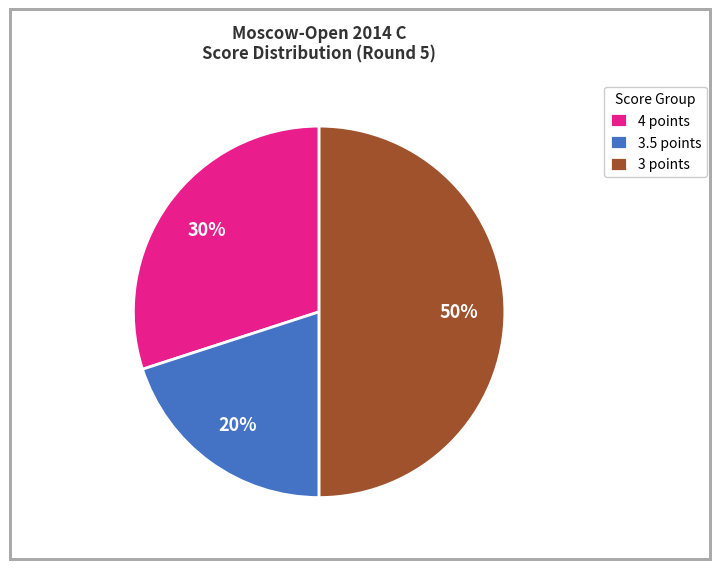

Combined, do 3 points and 4 points account for over 50%?

Yes